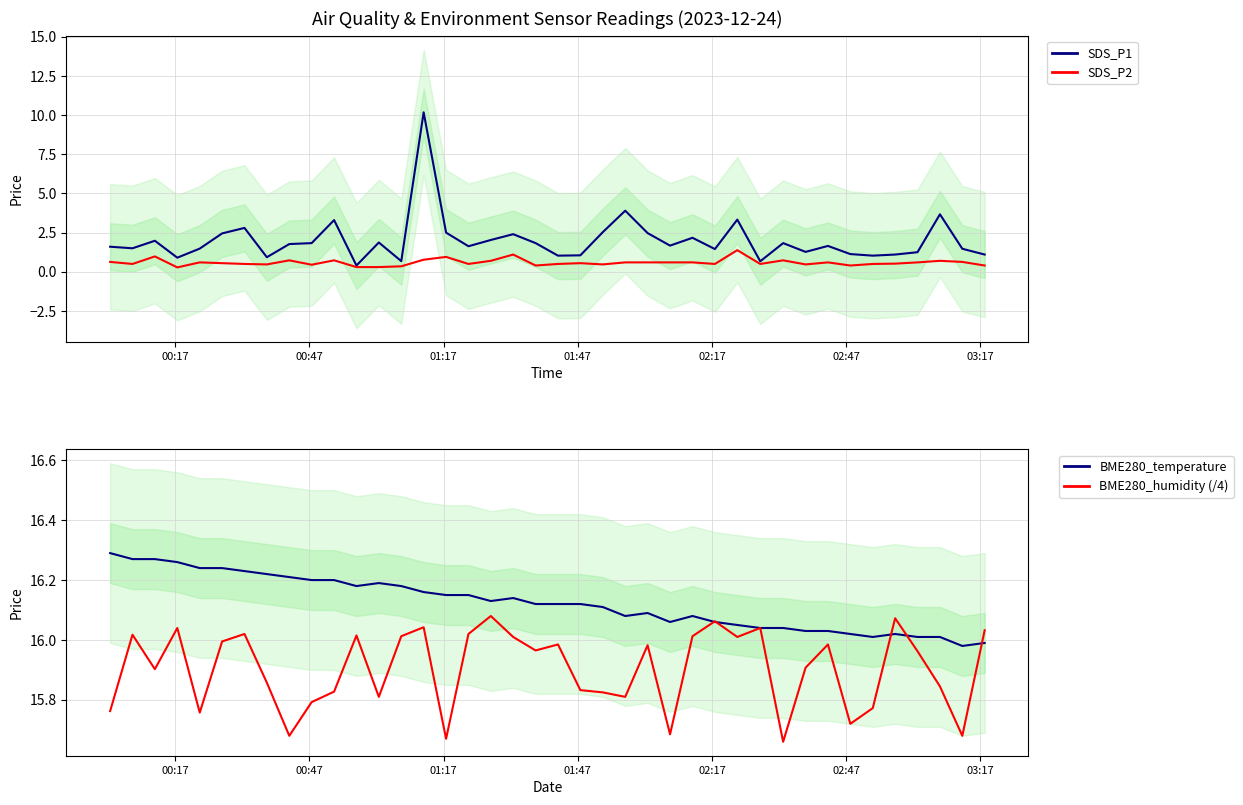

What is the maximum value for SDS_P1?

10.2